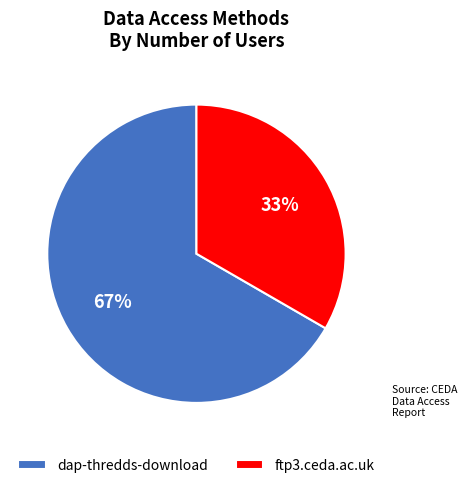

The ftp3.ceda.ac.uk slice represents 47% of the pie. True or false?

False